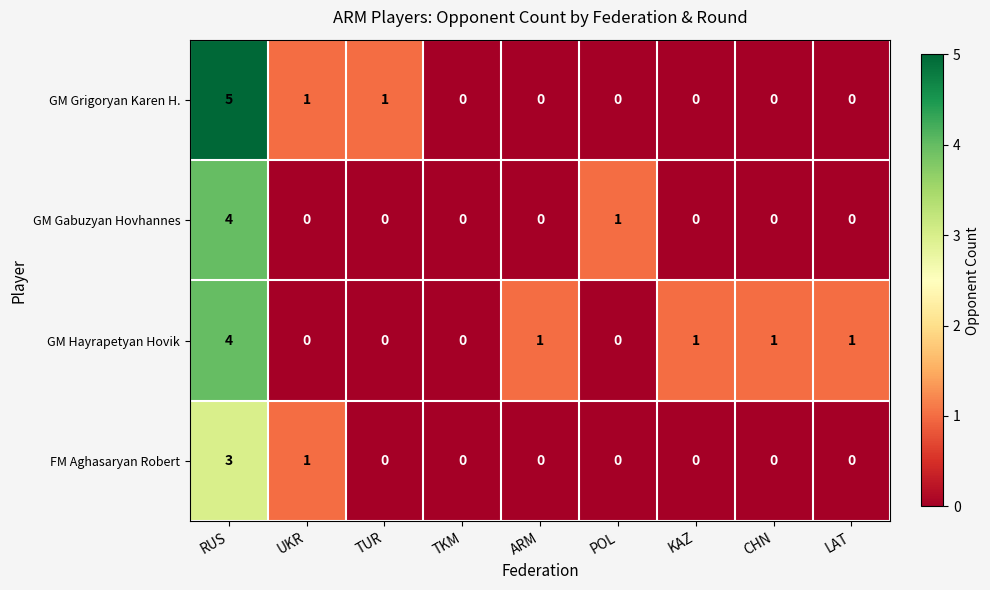

Which series changed the most between TKM and LAT?

GM Hayrapetyan Hovik